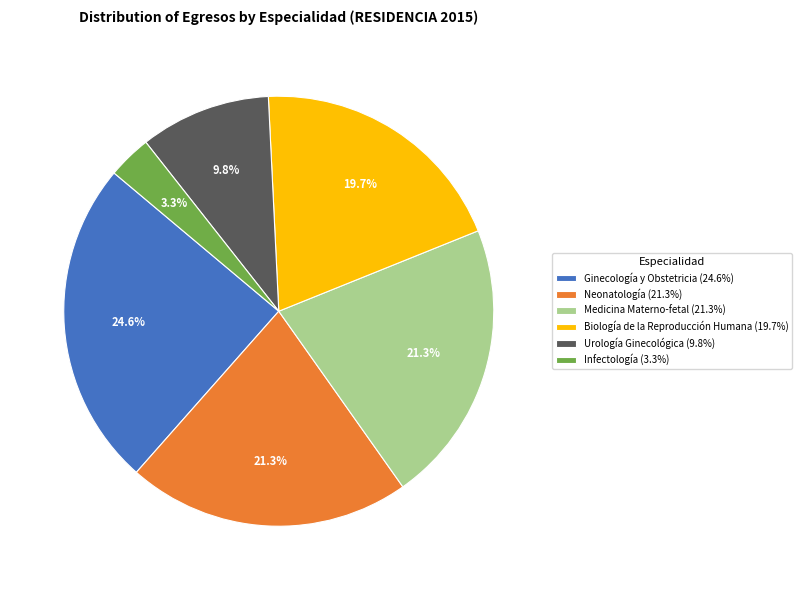

To the nearest percent, what portion does Neonatología represent?

21%